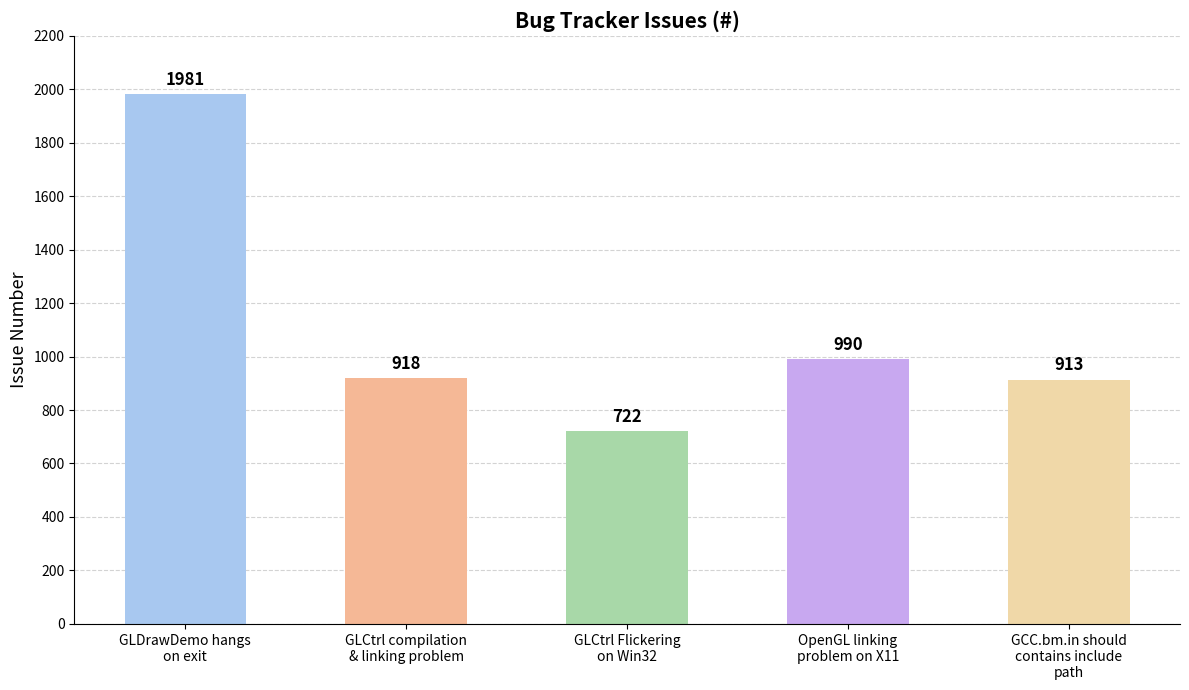

How many data points are less than 918?

2